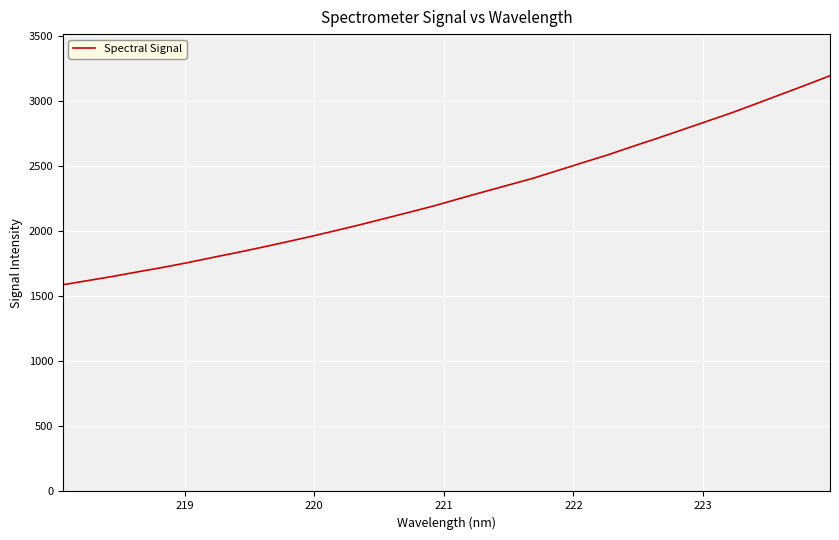

How many categories are shown in the chart?

32